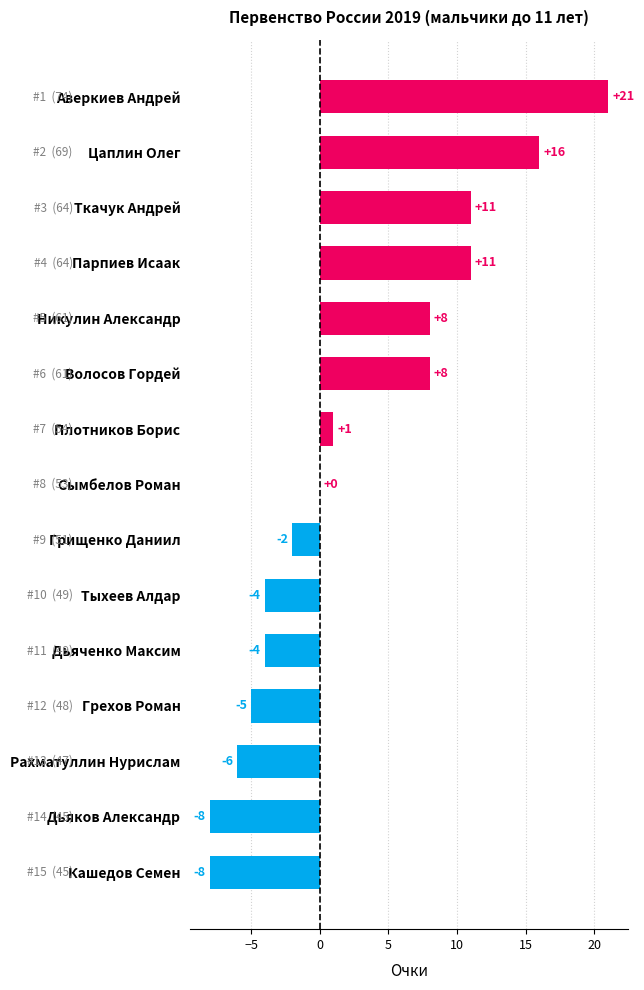

What is the greatest value displayed?

21